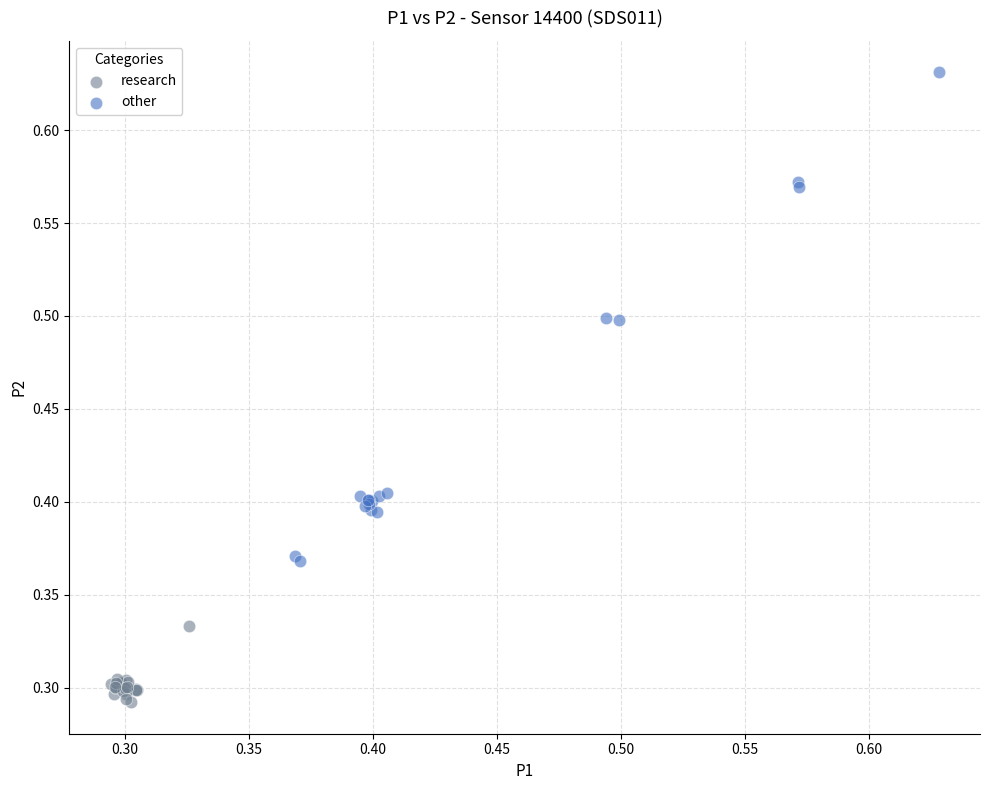

Which series reaches the minimum Y coordinate?

research